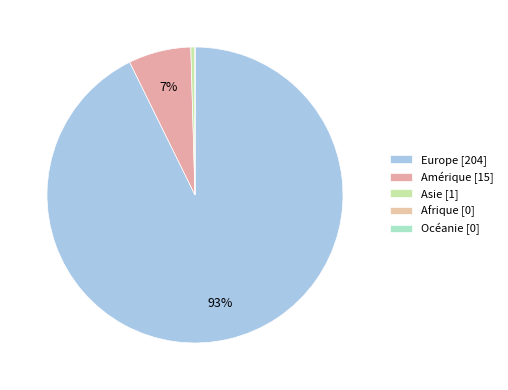

Rank the categories by value from lowest to highest.

Afrique, Océanie, Asie, Amérique, Europe